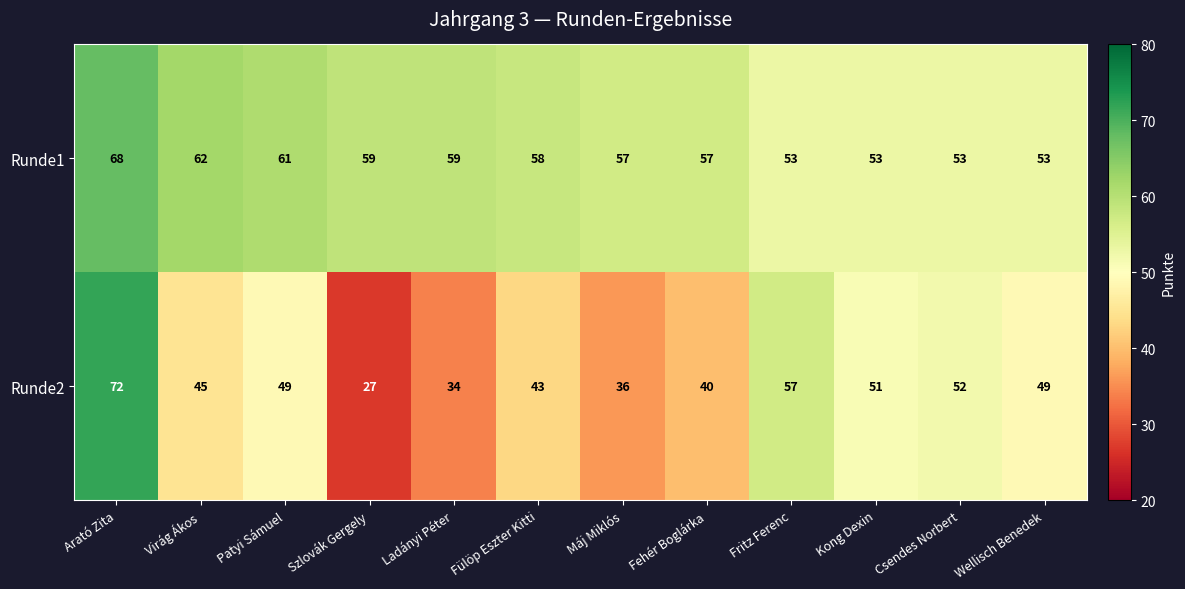

Which series has the largest total across all categories?

Runde1